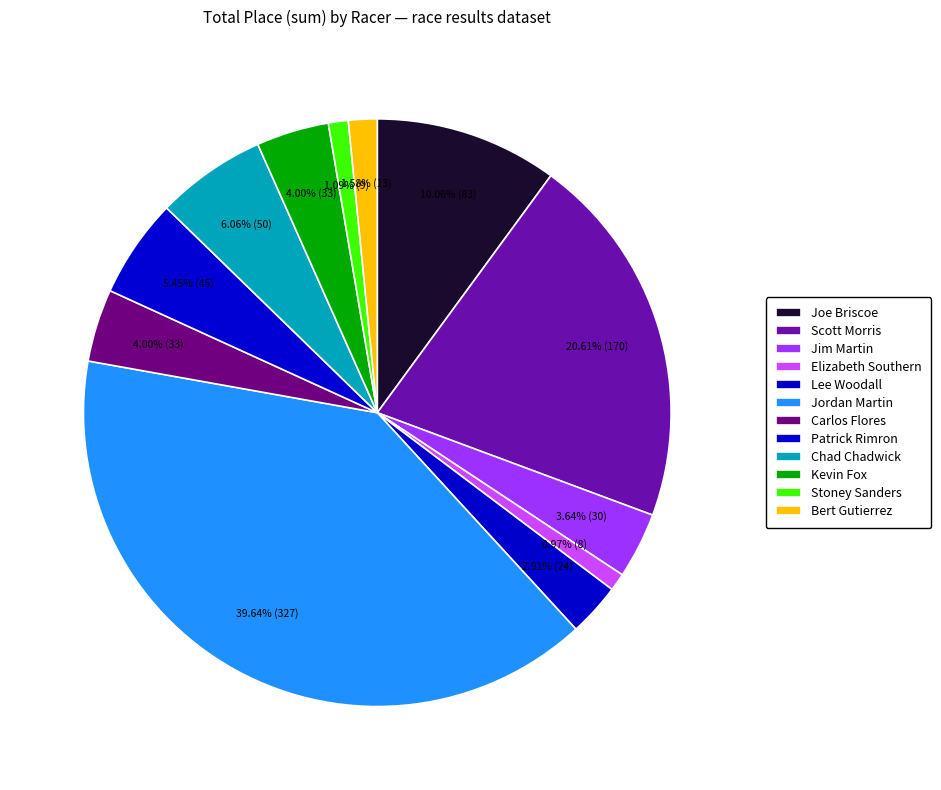

What is the largest slice in the pie chart?

Jordan Martin